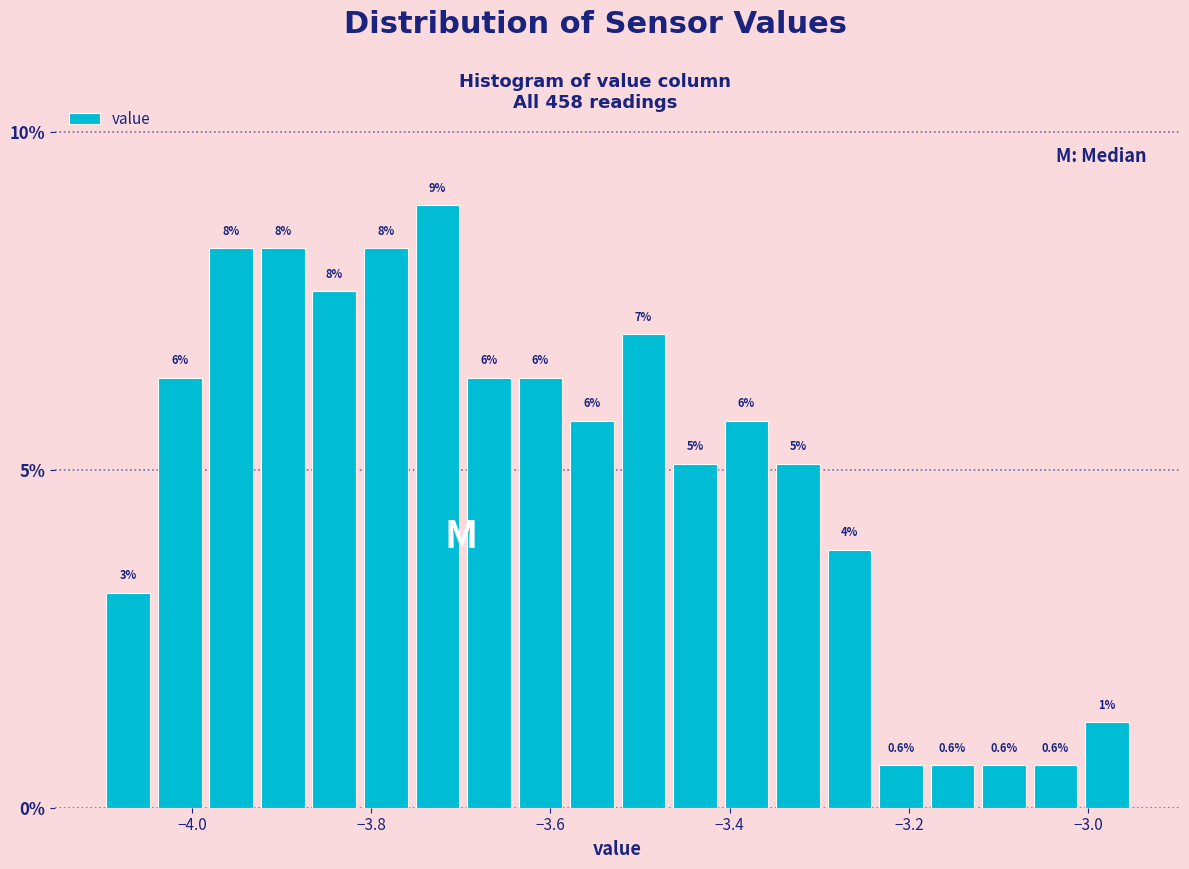

Read against the x-axis, roughly where is the centre of the tallest bar?

-3.72